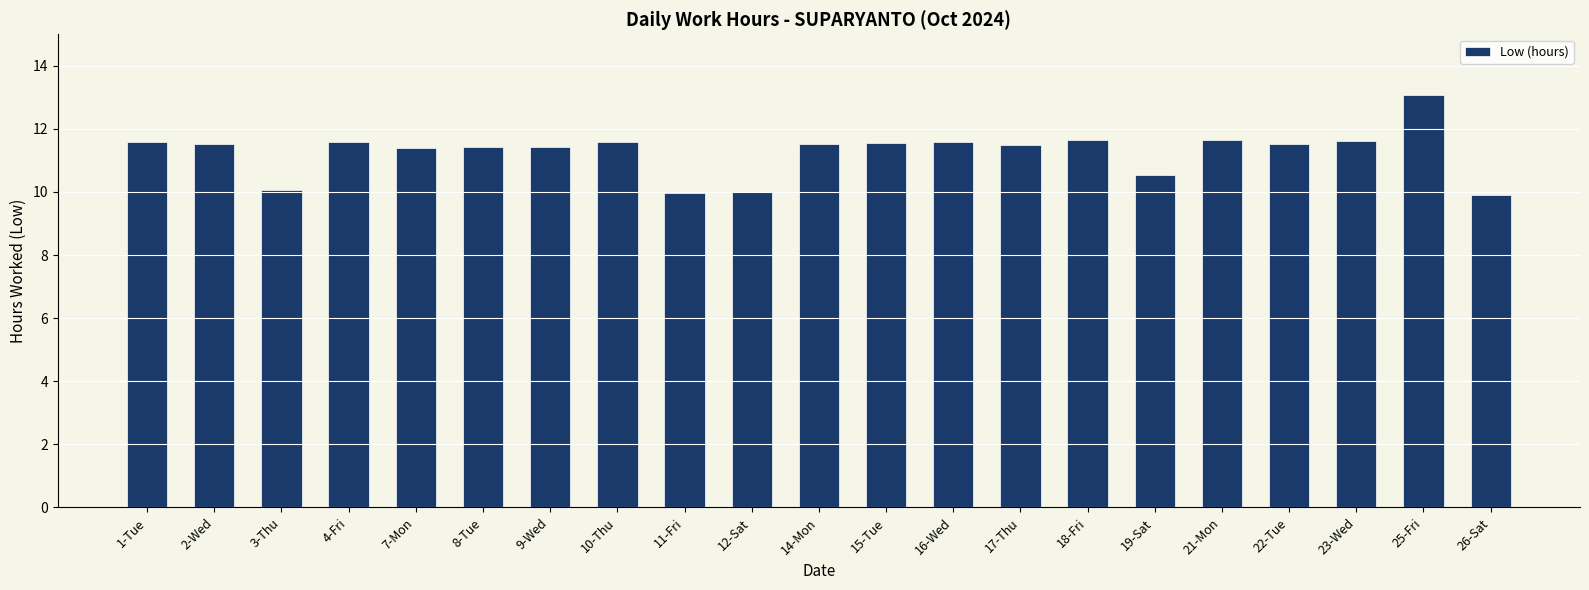

Which has a higher value, 9-Wed or 4-Fri?

4-Fri